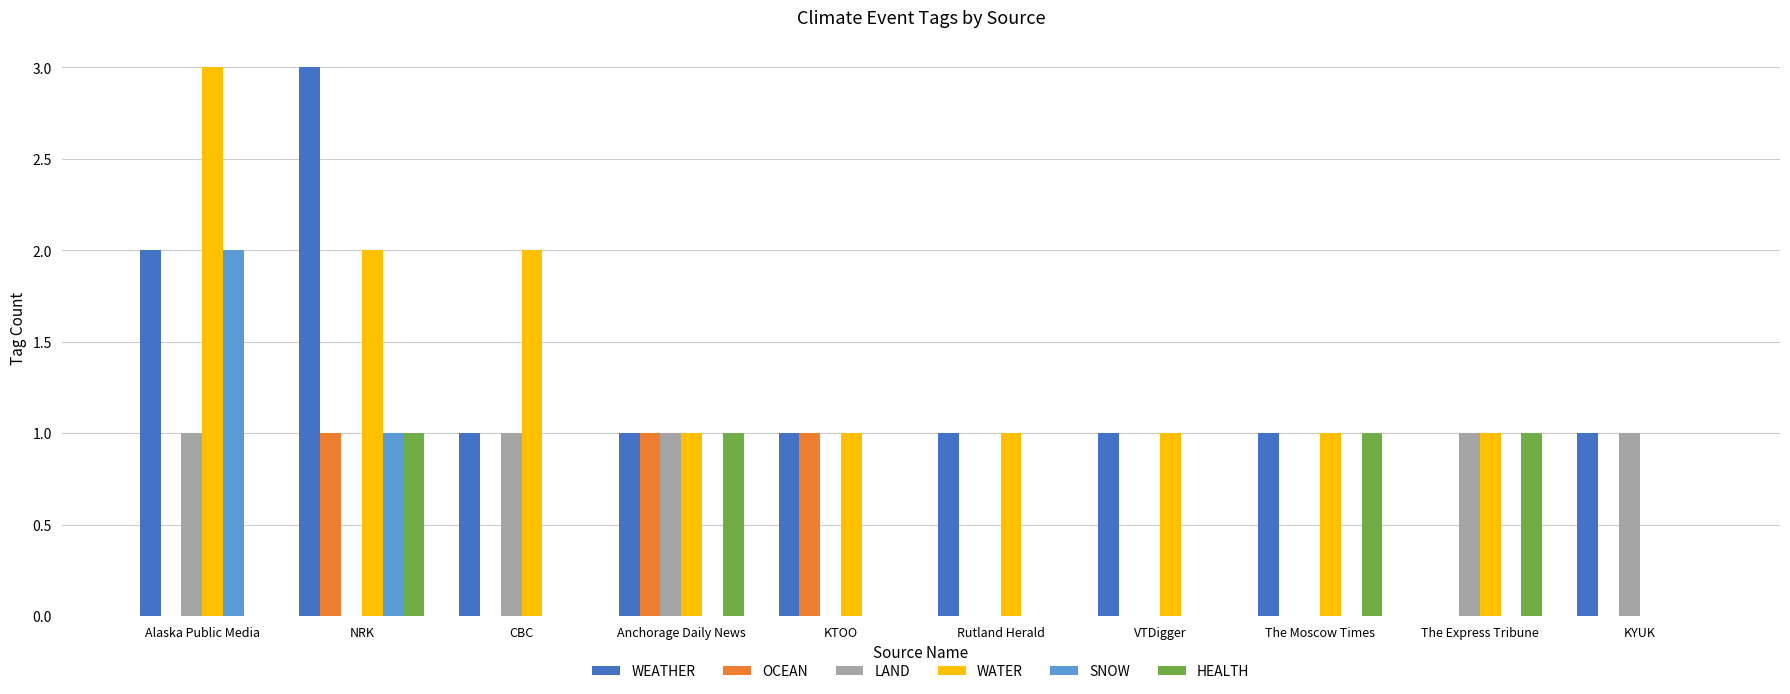

Between NRK and KTOO, which series saw the biggest shift?

WEATHER